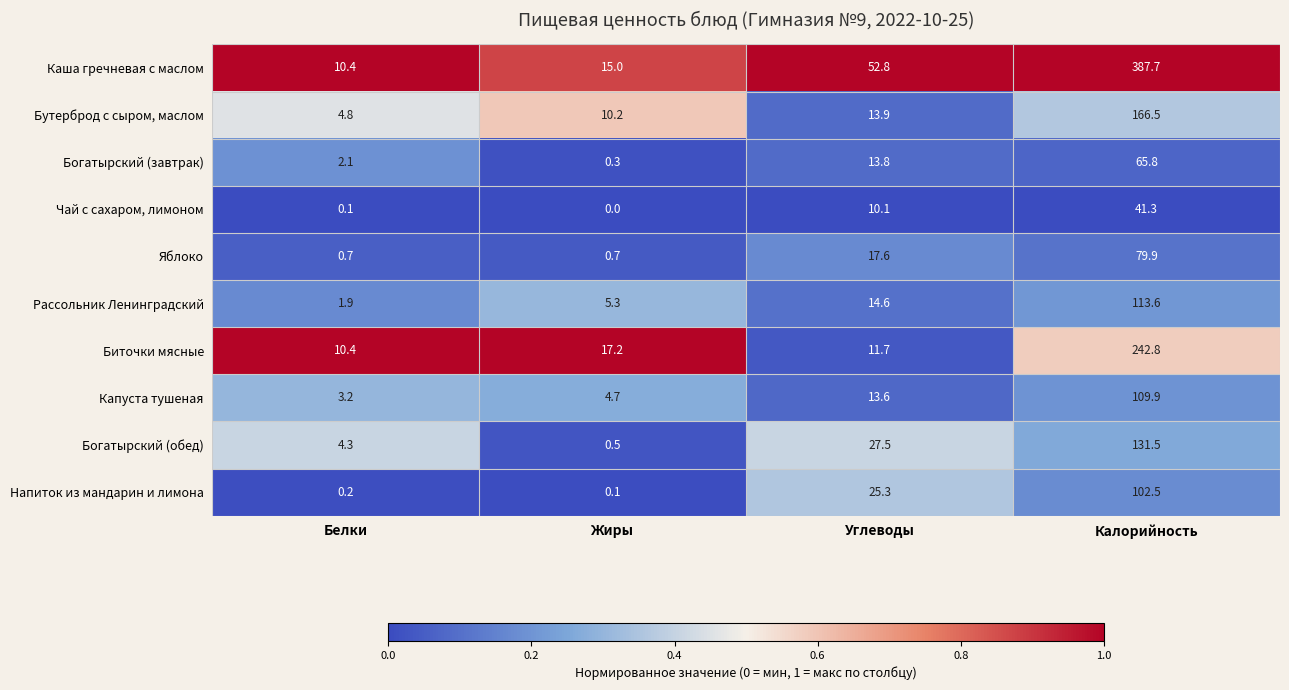

At which label is Каша гречневая с маслом closest to 199?

Углеводы